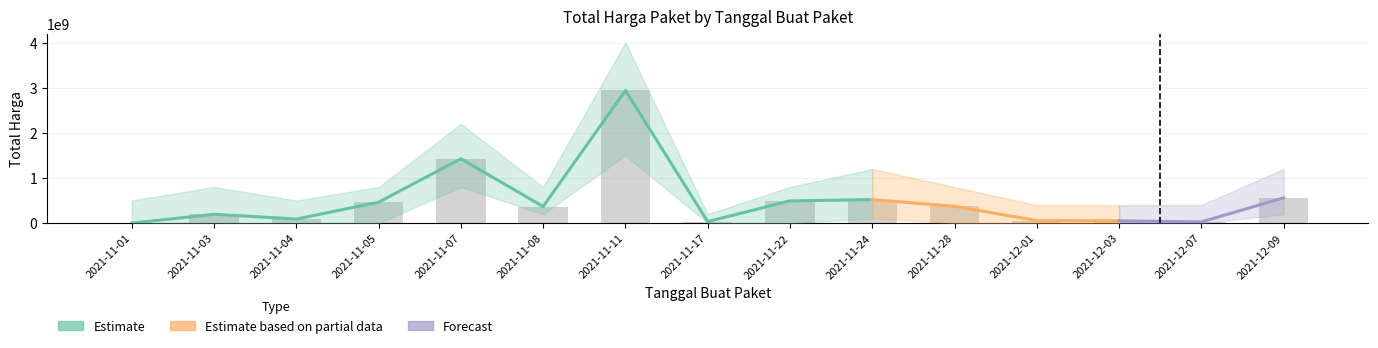

What is the change in value from 2021-11-01 to 2021-11-03?

+195977640